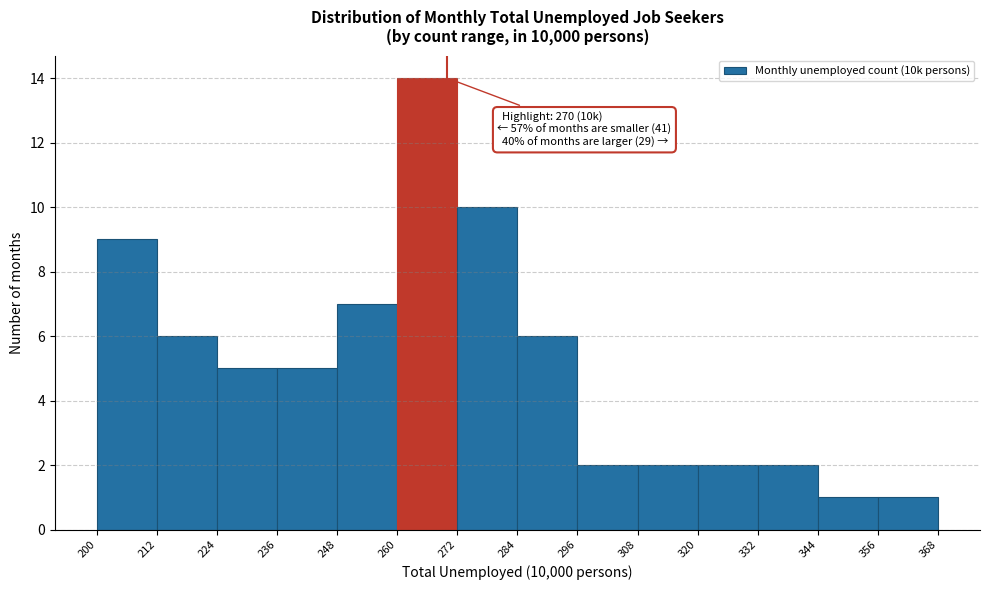

Which range on the x-axis has the tallest bar?

260 to 272